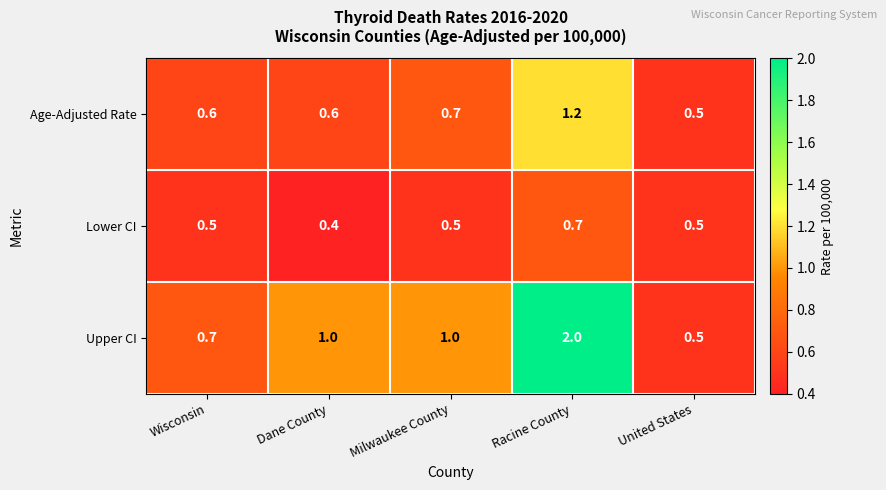

What is the difference between the Age-Adjusted Rate values at Racine County and United States?

0.7